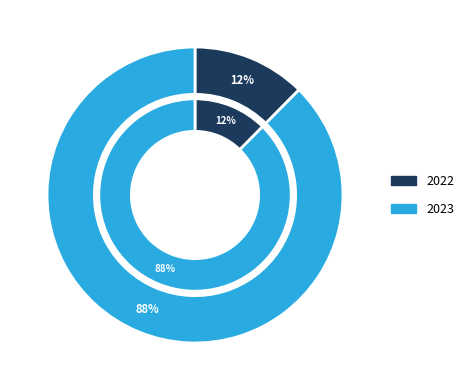

Count the number of slices in the pie.

2